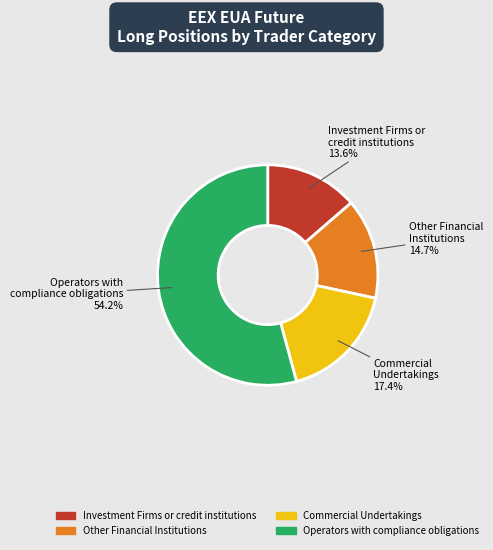

What is the ratio of the value at Investment Firms or credit institutions to the value at Commercial Undertakings?

0.8